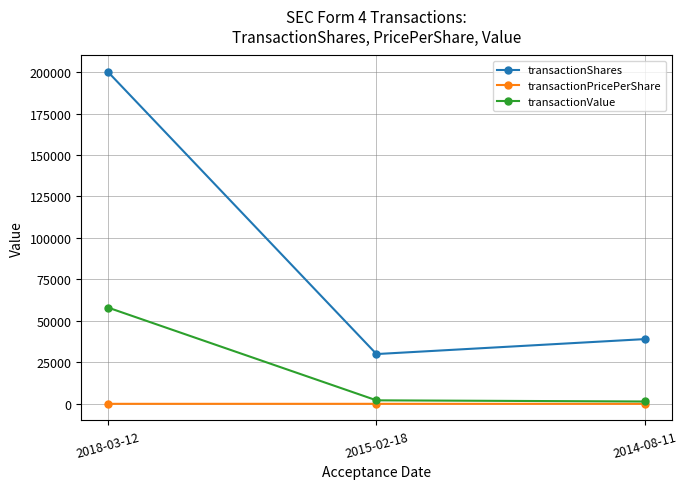

At which label does transactionShares reach its minimum?

2015-02-18